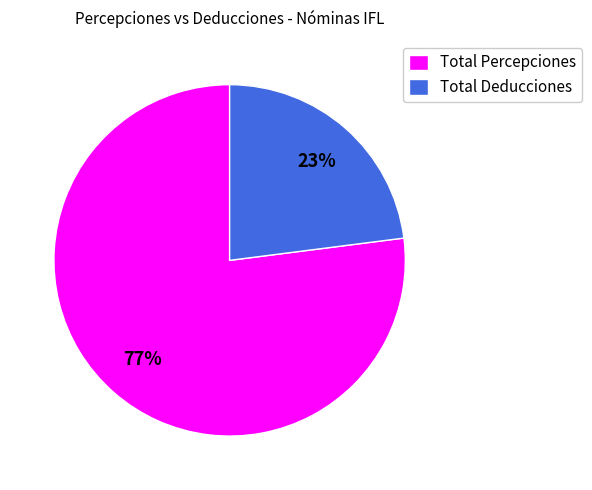

Approximately how many times larger is the value at Total Deducciones compared to Total Percepciones?

0.3